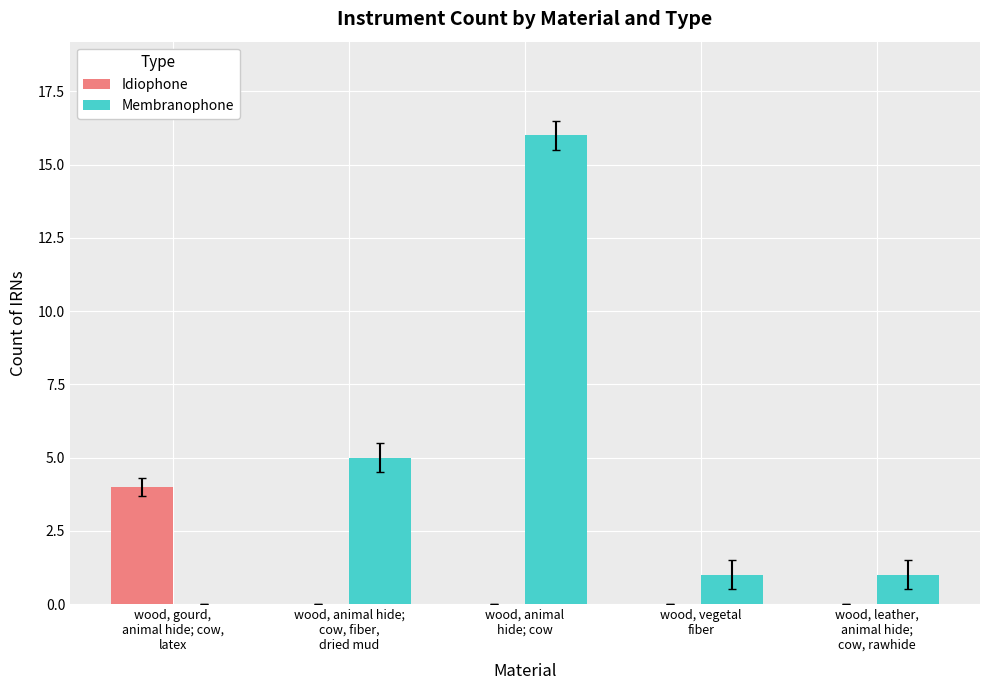

Does the chart contain stacked bars?

No